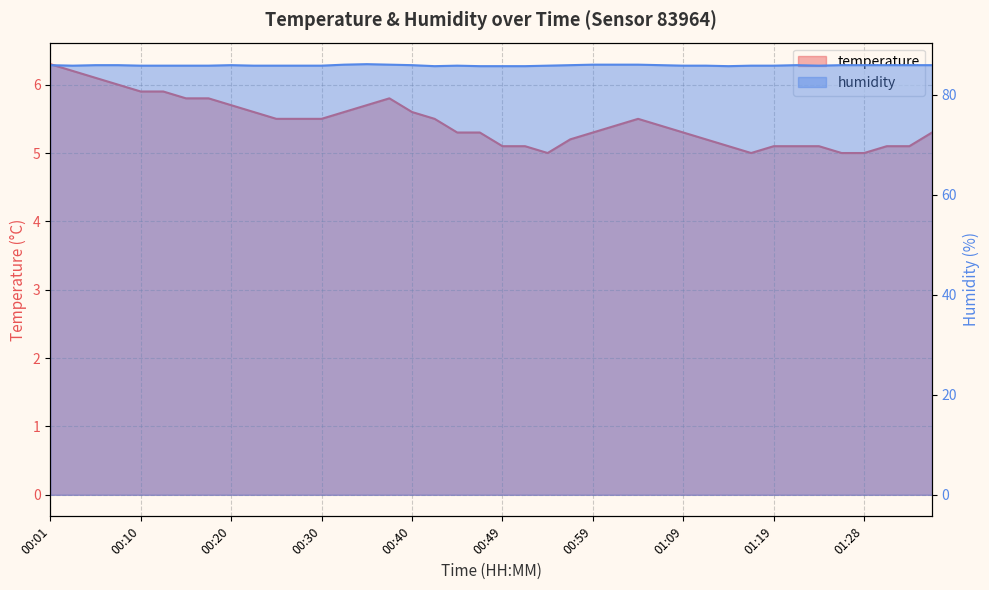

What is the approximate value of temperature at 00:03?

6.2